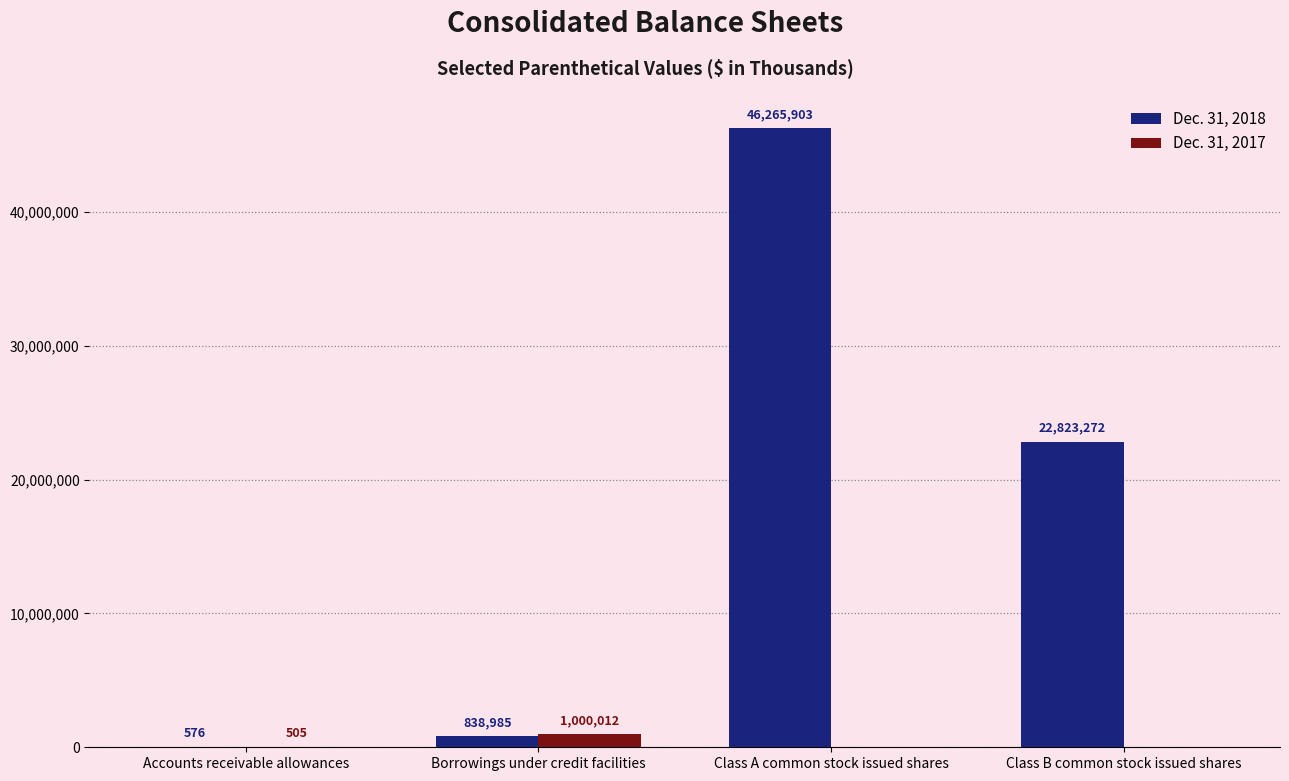

Which series has the largest total across all categories?

Dec. 31, 2018